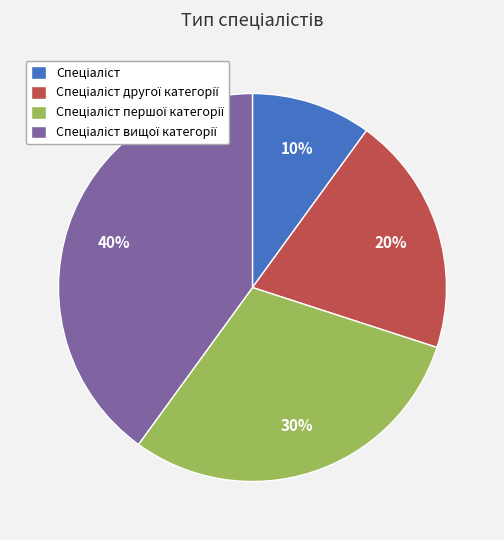

How many slices are in this pie chart?

4